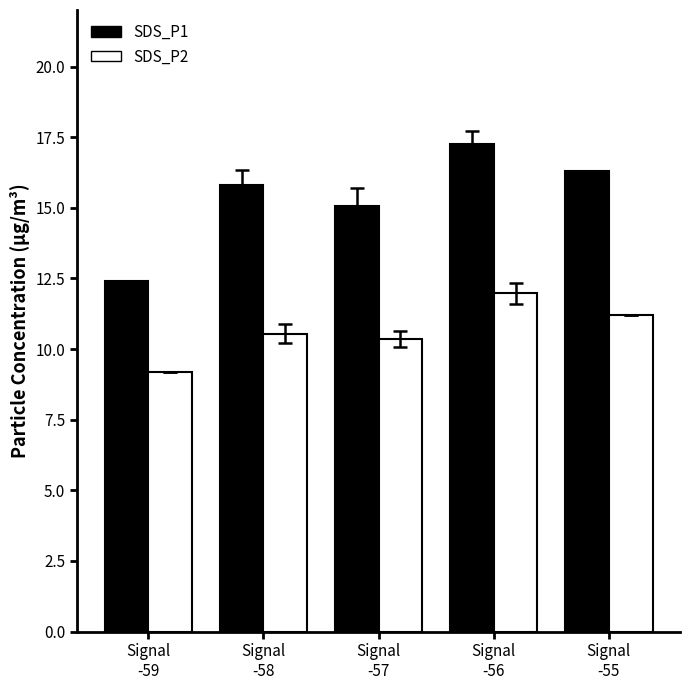

Between Signal
-58 and Signal
-57, which series saw the biggest shift?

SDS_P1